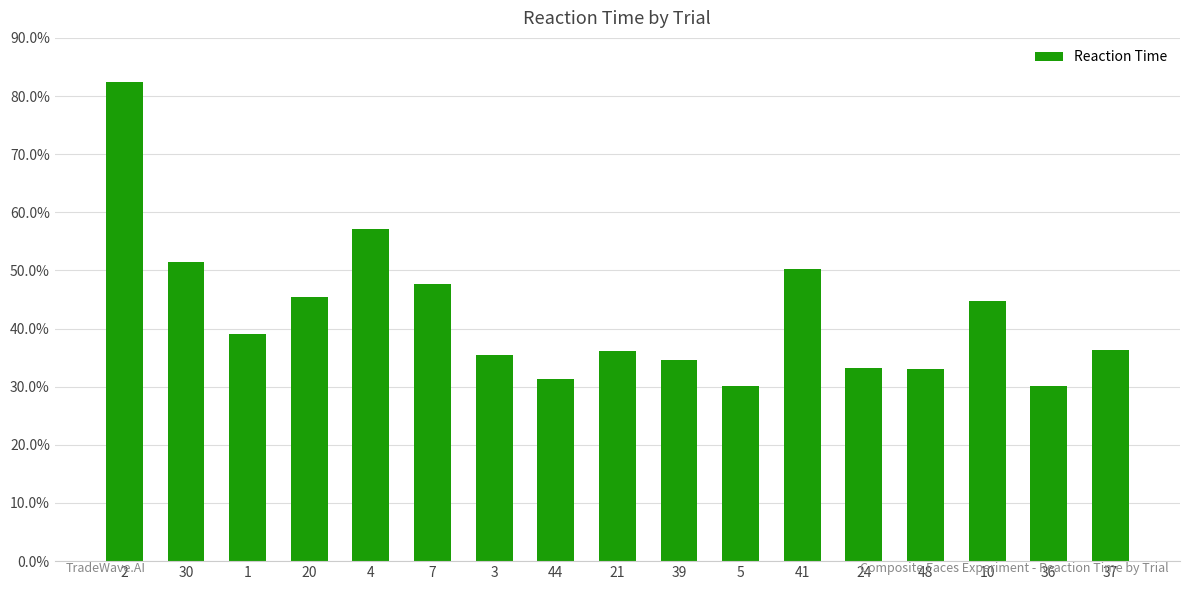

Between 5 and 2, which is larger?

2